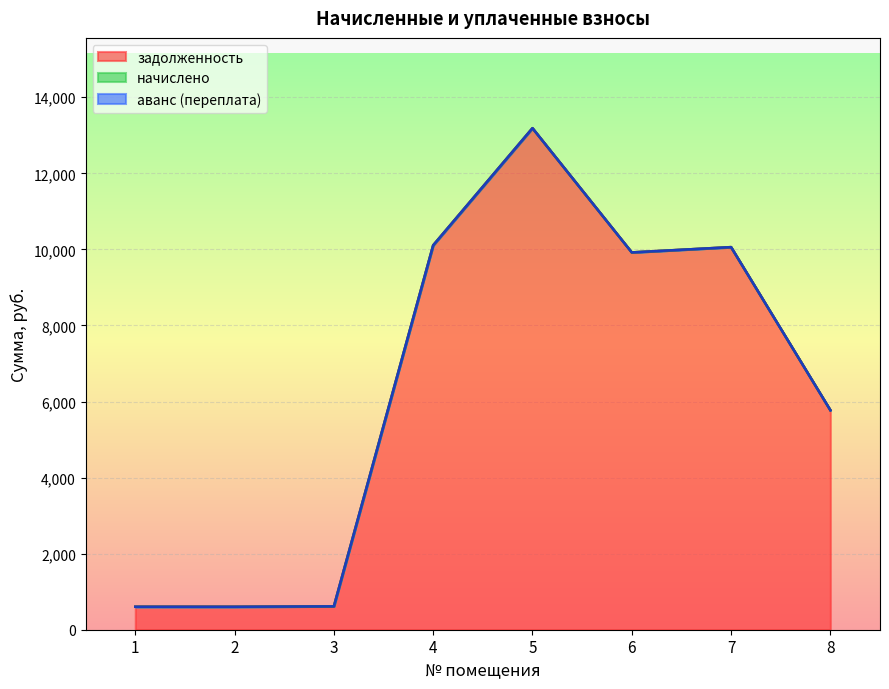

Which series has the largest total across all categories?

задолженность